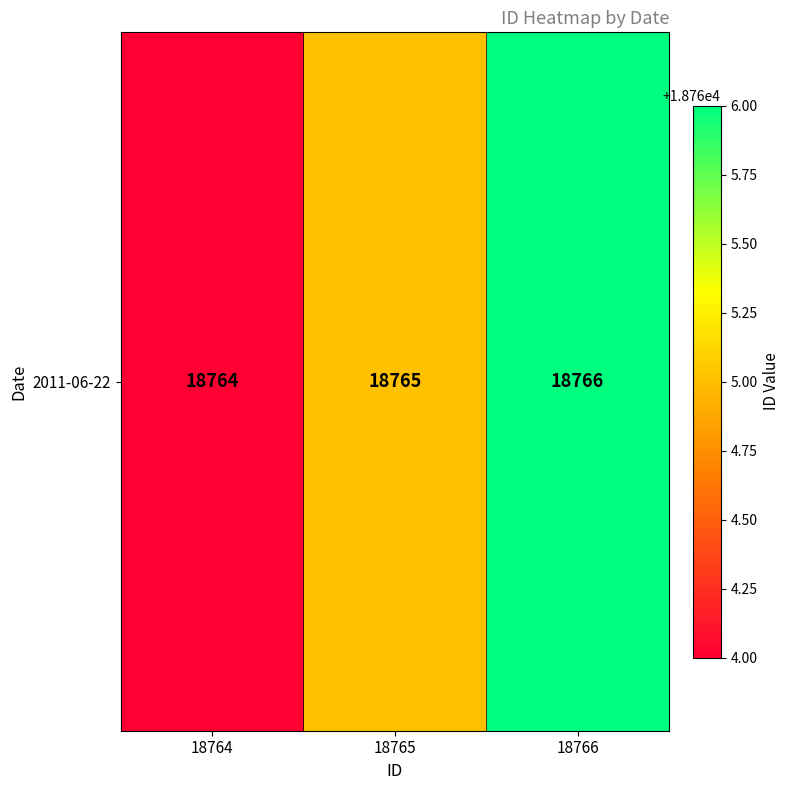

What is the difference between the maximum and minimum values?

2